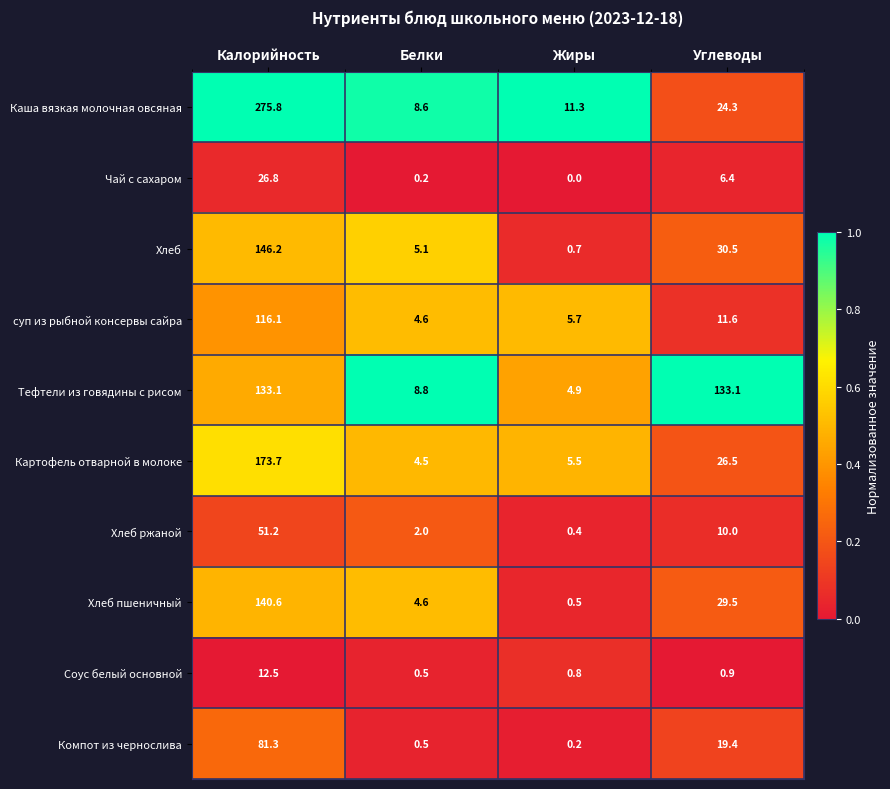

What is the difference between the Хлеб пшеничный values at Жиры and Белки?

4.1